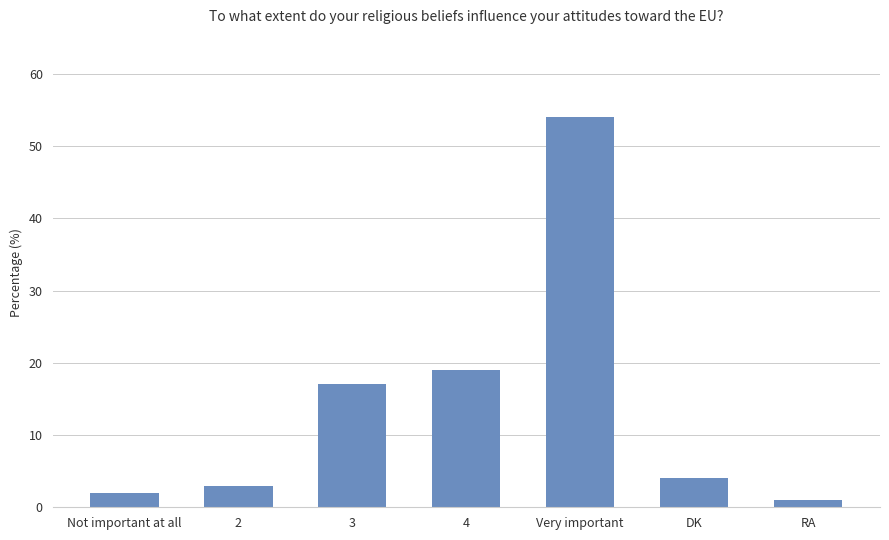

Rank the categories by value from highest to lowest.

Very important, 4, 3, DK, 2, Not important at all, RA